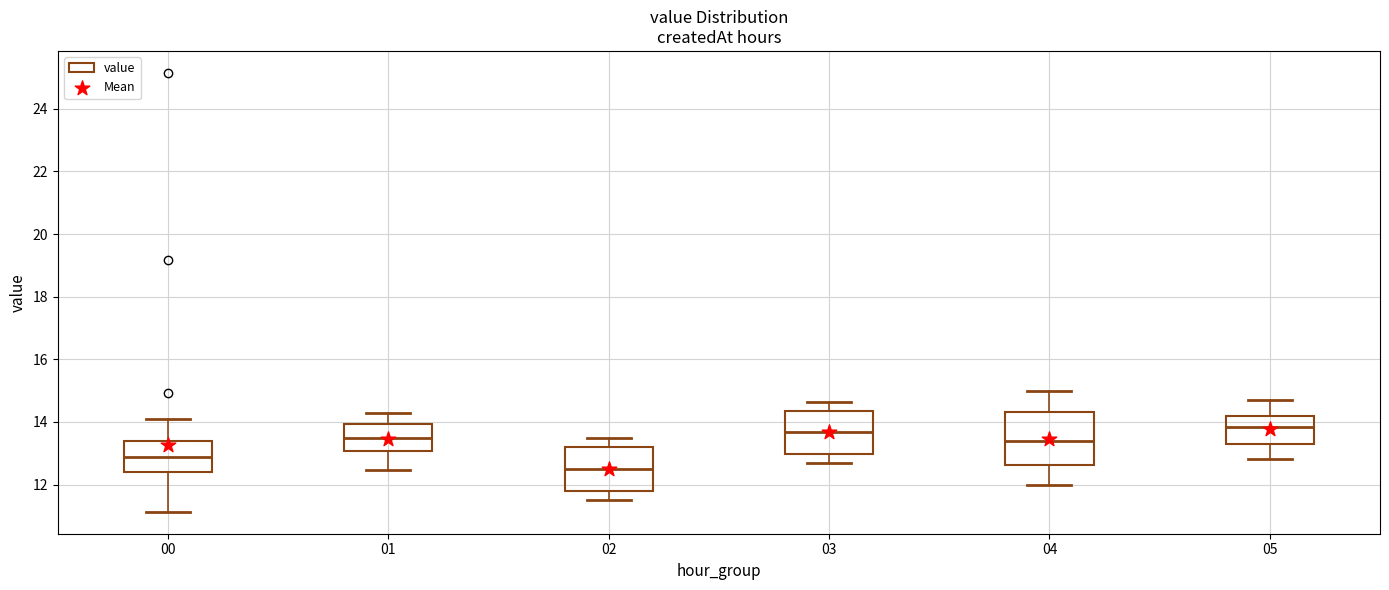

Which box is the tallest, from its lower edge to its upper edge?

04